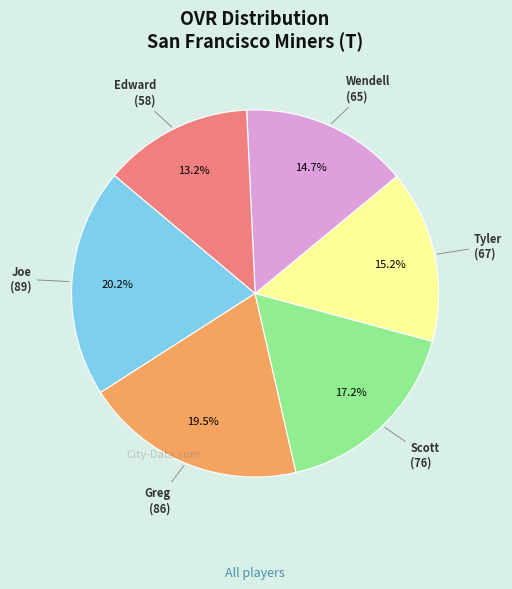

To the nearest percent, what is the difference between the largest and smallest slice percentages?

7%